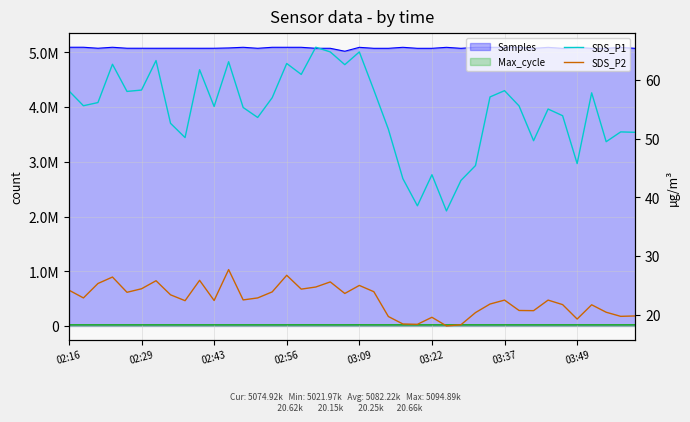

How many lines are shown in the chart?

2